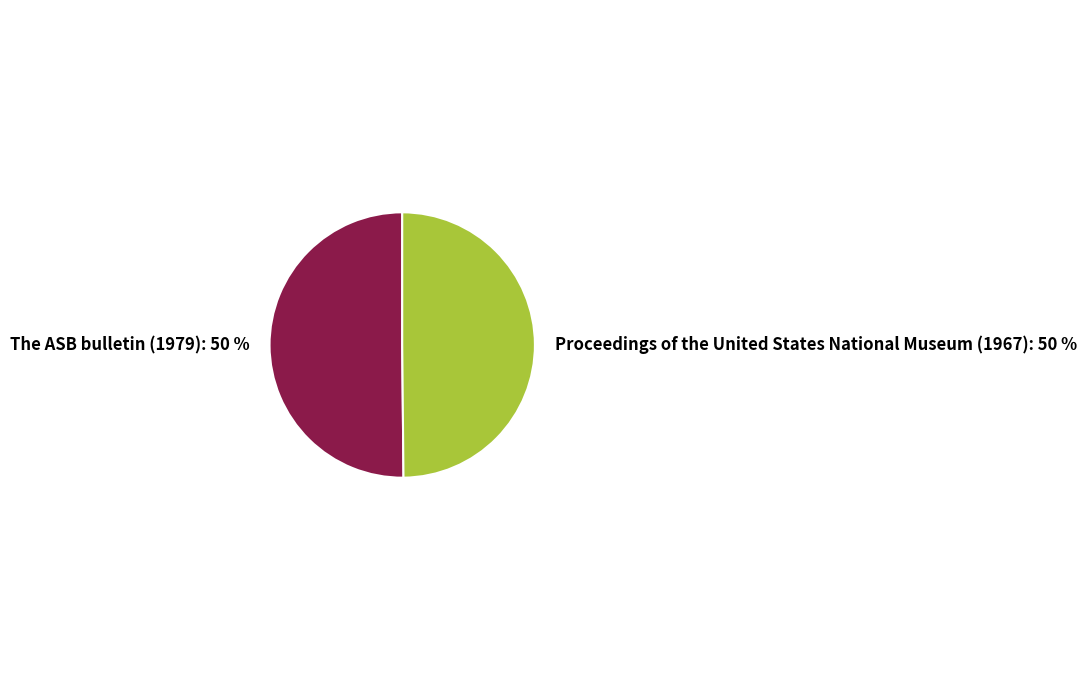

To the nearest percent, what is the combined percentage of Proceedings of the United States National Museum (1967) and The ASB bulletin (1979)?

100%